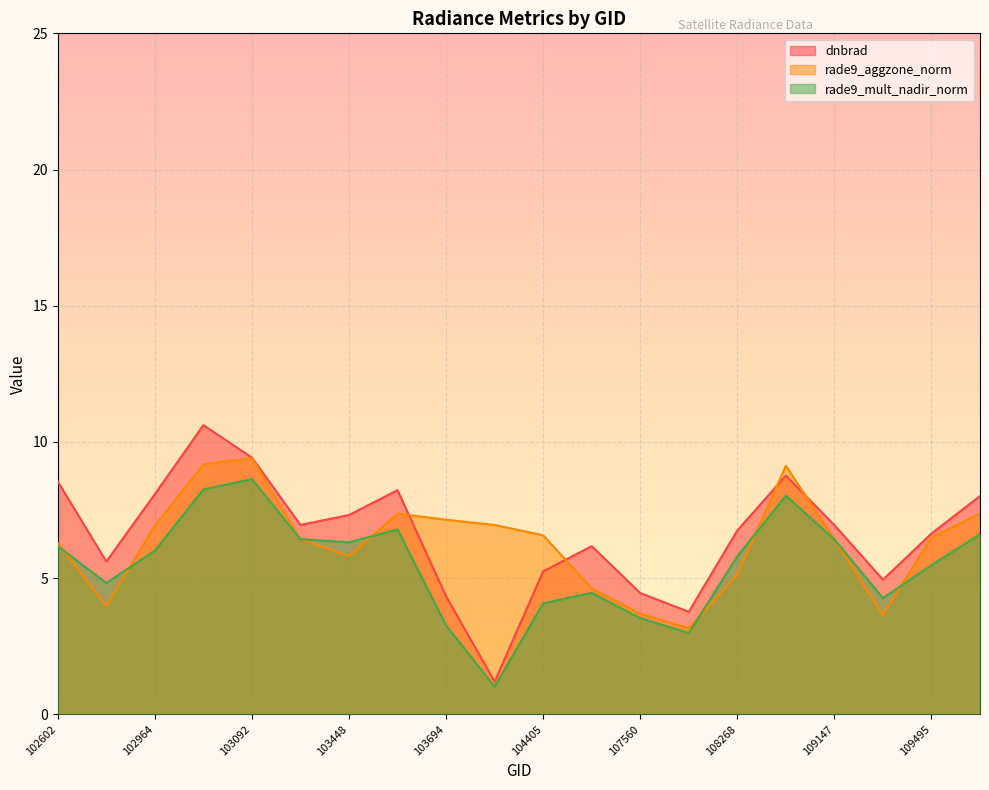

The value of rade9_aggzone_norm at 103092 is 14.5. True or false?

False